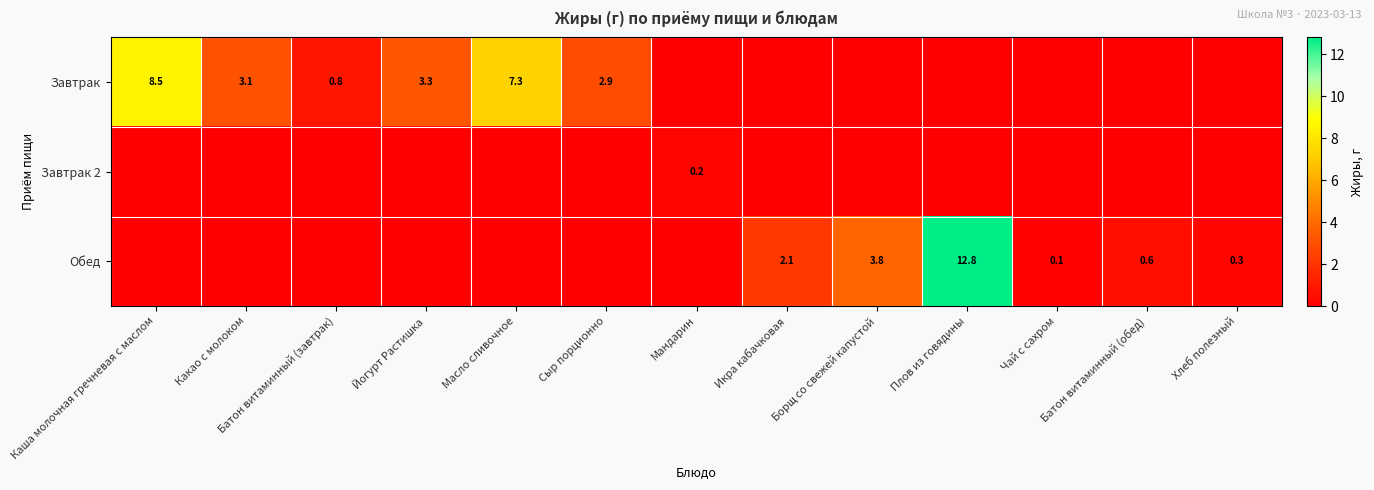

What is the spread (max minus min) of values at Хлеб полезный?

0.3